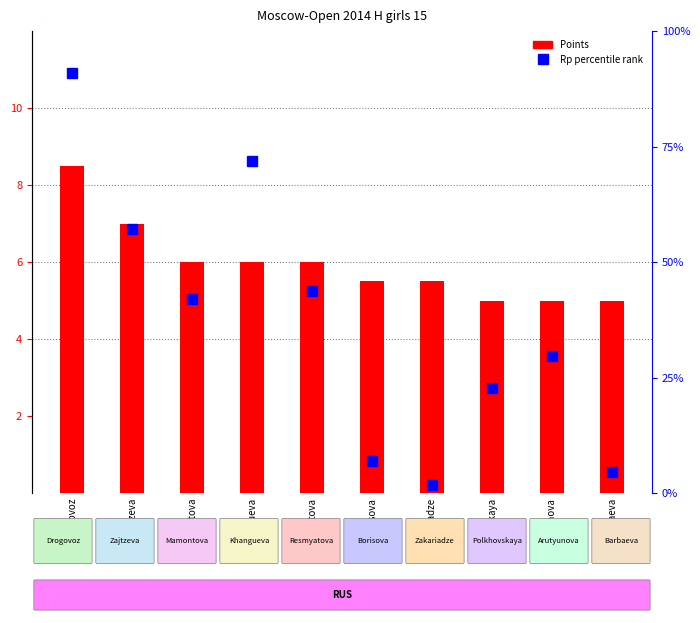

How many data points in Rp (percentile rank) are above 41?

5